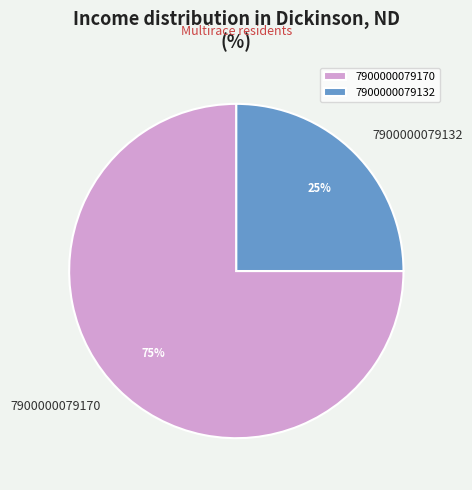

Do 7900000079132 and 7900000079170 together represent more than half of the pie?

Yes